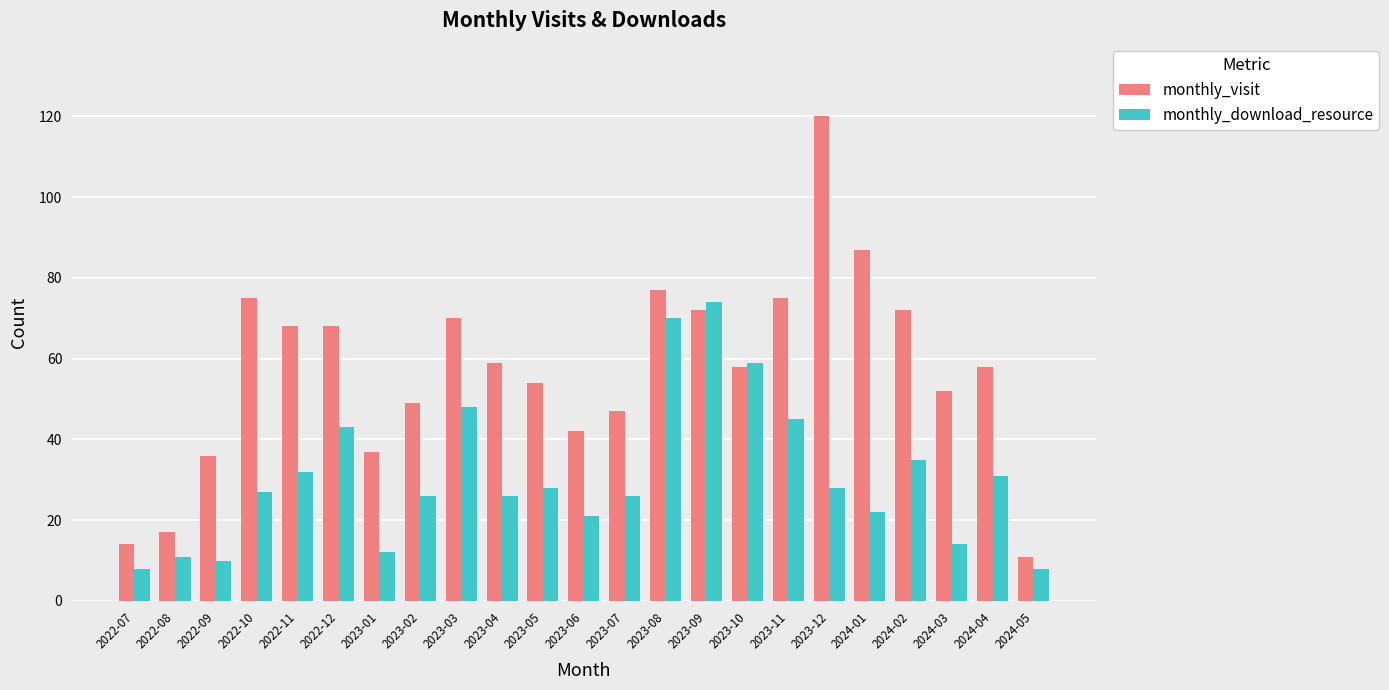

Reading left to right, transcribe all the data shown in this chart.

monthly_visit: 14	17	36	75	68	68	37	49	70	59	54	42	47	77	72	58	75	120	87	72	52	58	11
monthly_download_resource: 8	11	10	27	32	43	12	26	48	26	28	21	26	70	74	59	45	28	22	35	14	31	8